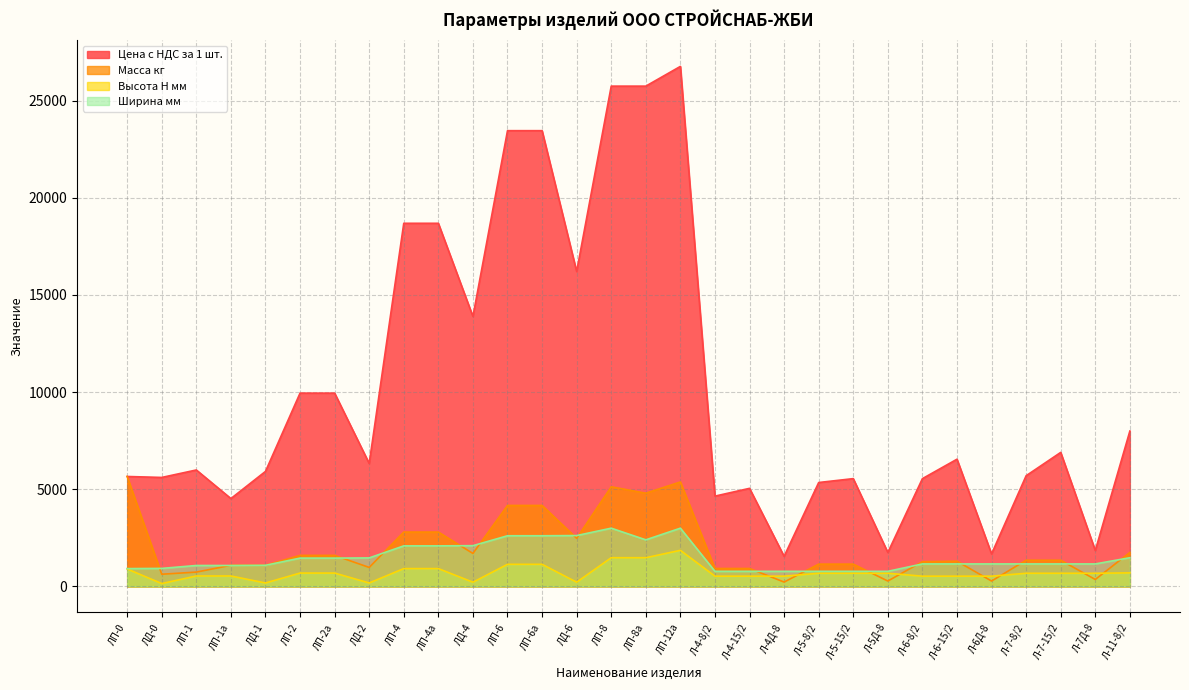

What is the value of the Ширина мм point at the 23rd from the left?

780